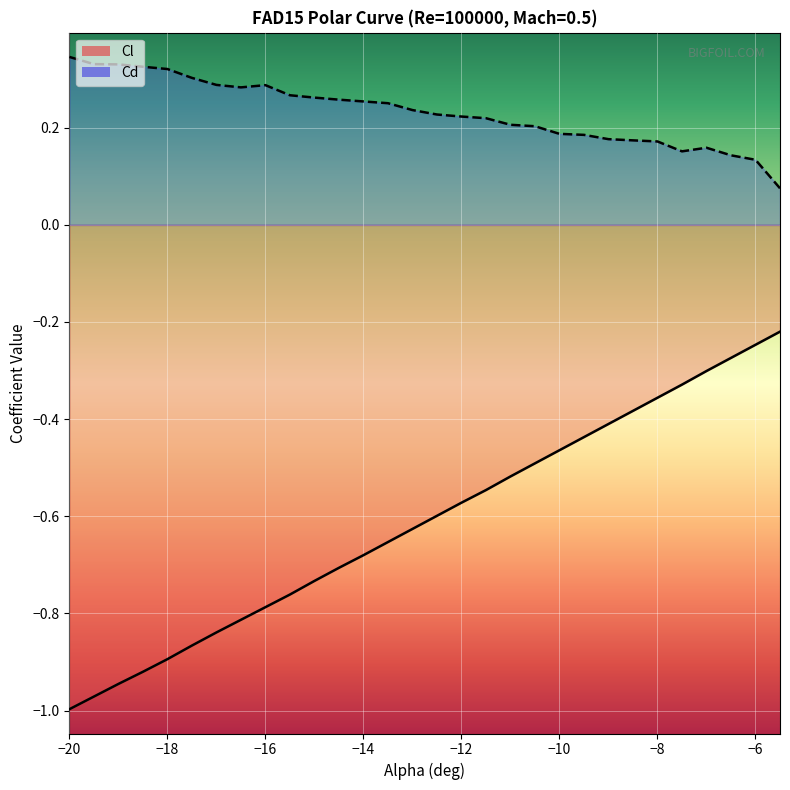

What is the sum of the Cd values at -6 and -11.5?

0.4